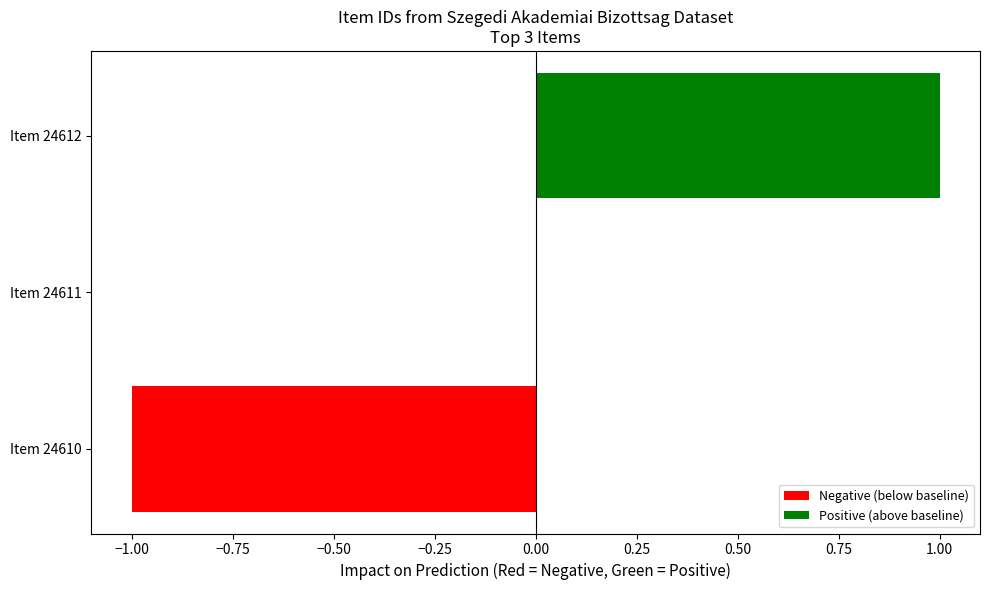

At which category does the chart reach its peak across all series?

Item 24612